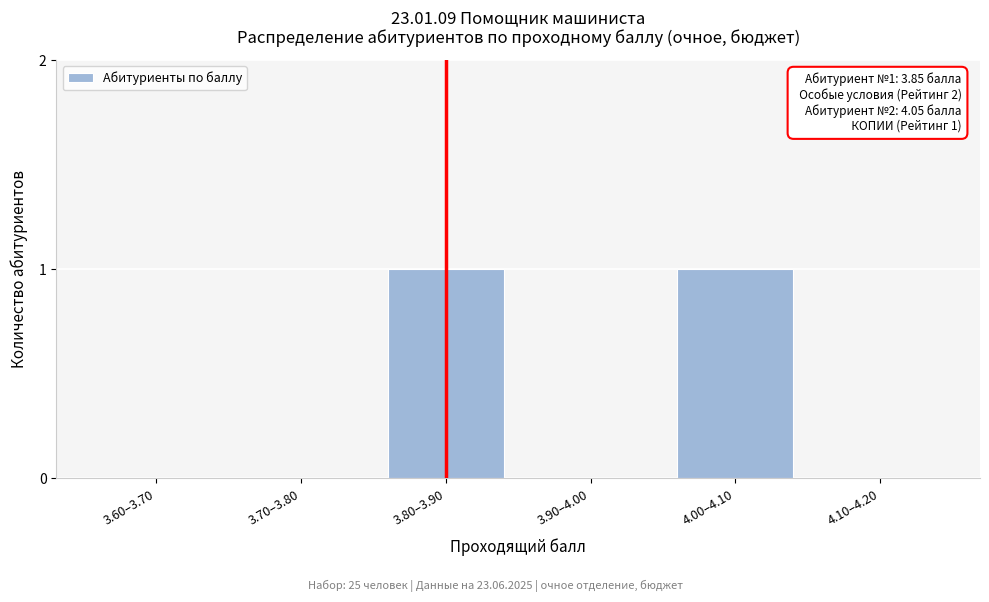

Reading left to right, list all the values displayed in this chart.

3.60–3.70=0	3.70–3.80=0	3.80–3.90=1	3.90–4.00=0	4.00–4.10=1	4.10–4.20=0